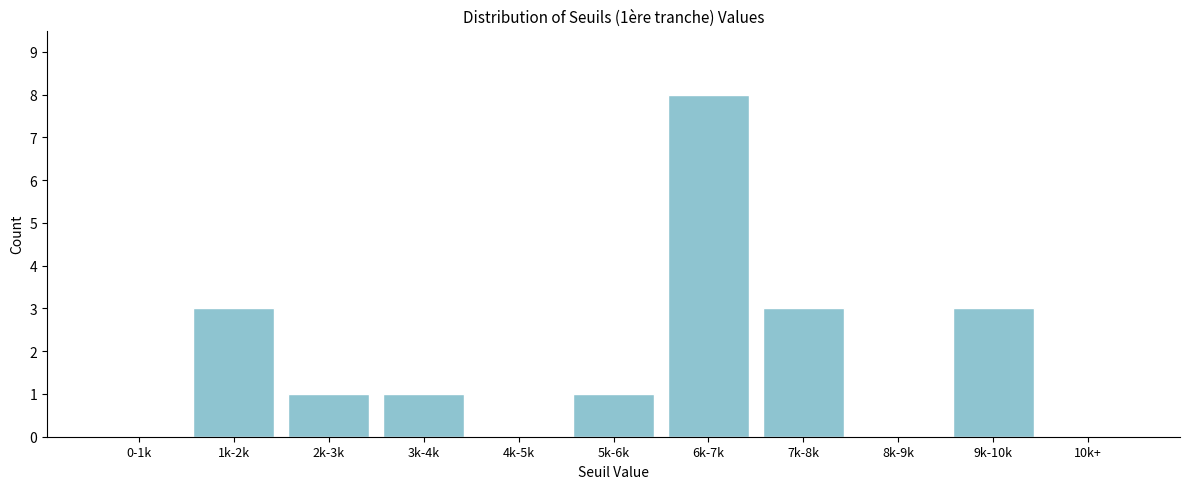

Reading left to right, what are all the values shown in this chart?

0-1k=0	1k-2k=3	2k-3k=1	3k-4k=1	4k-5k=0	5k-6k=1	6k-7k=8	7k-8k=3	8k-9k=0	9k-10k=3	10k+=0